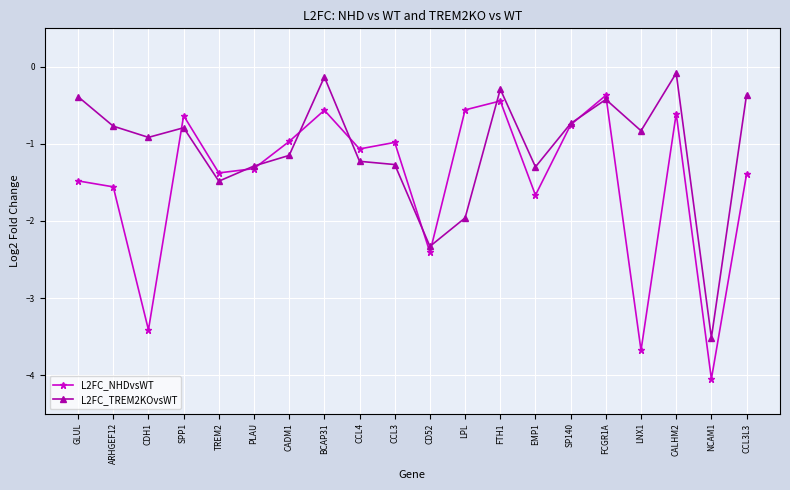

What are all the series names shown in the legend?

L2FC_NHDvsWT, L2FC_TREM2KOvsWT